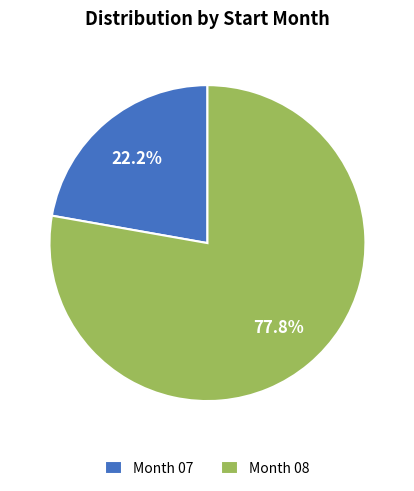

To the nearest percent, what is the average slice percentage?

50%